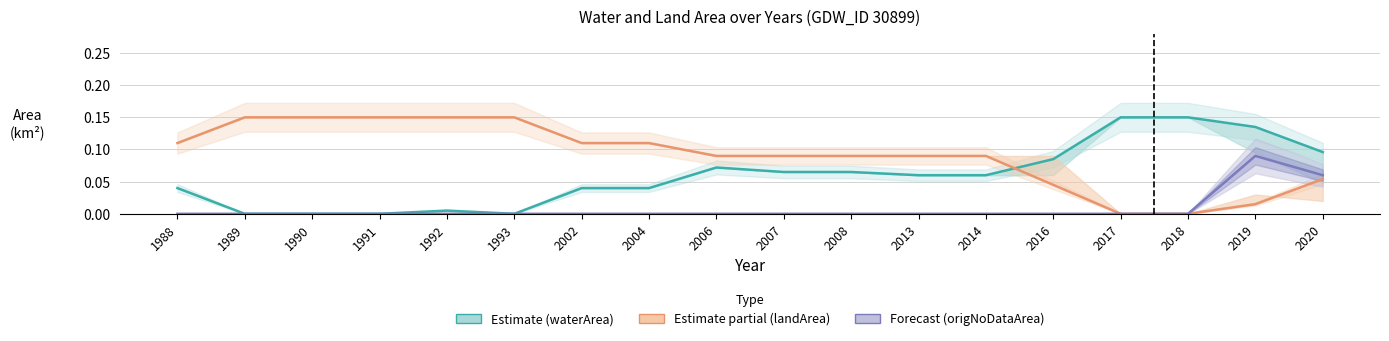

At which label does origNoDataArea reach its minimum?

1988